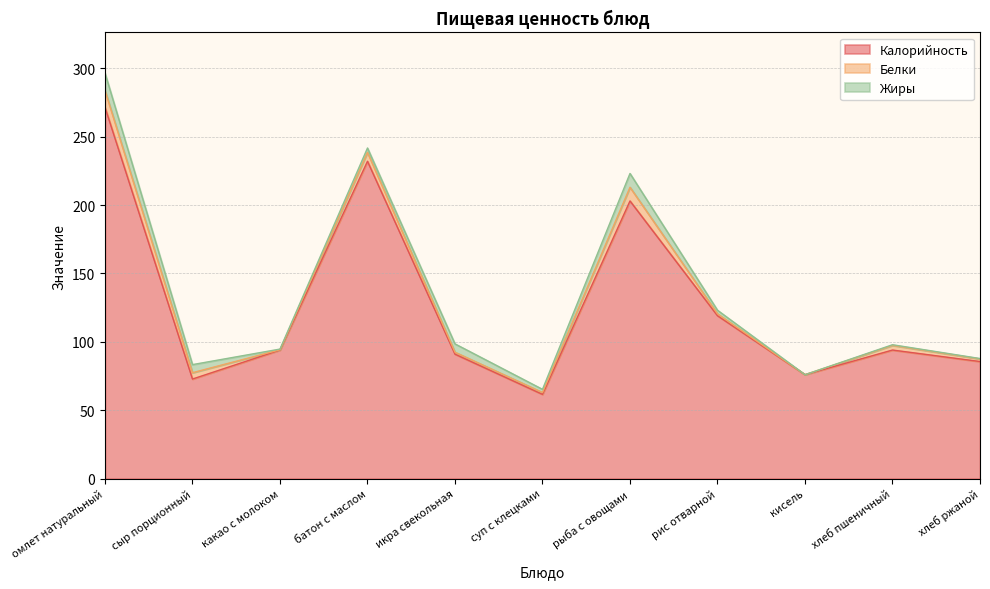

What is the sum of the Белки values at кисель and какао с молоком?

0.2